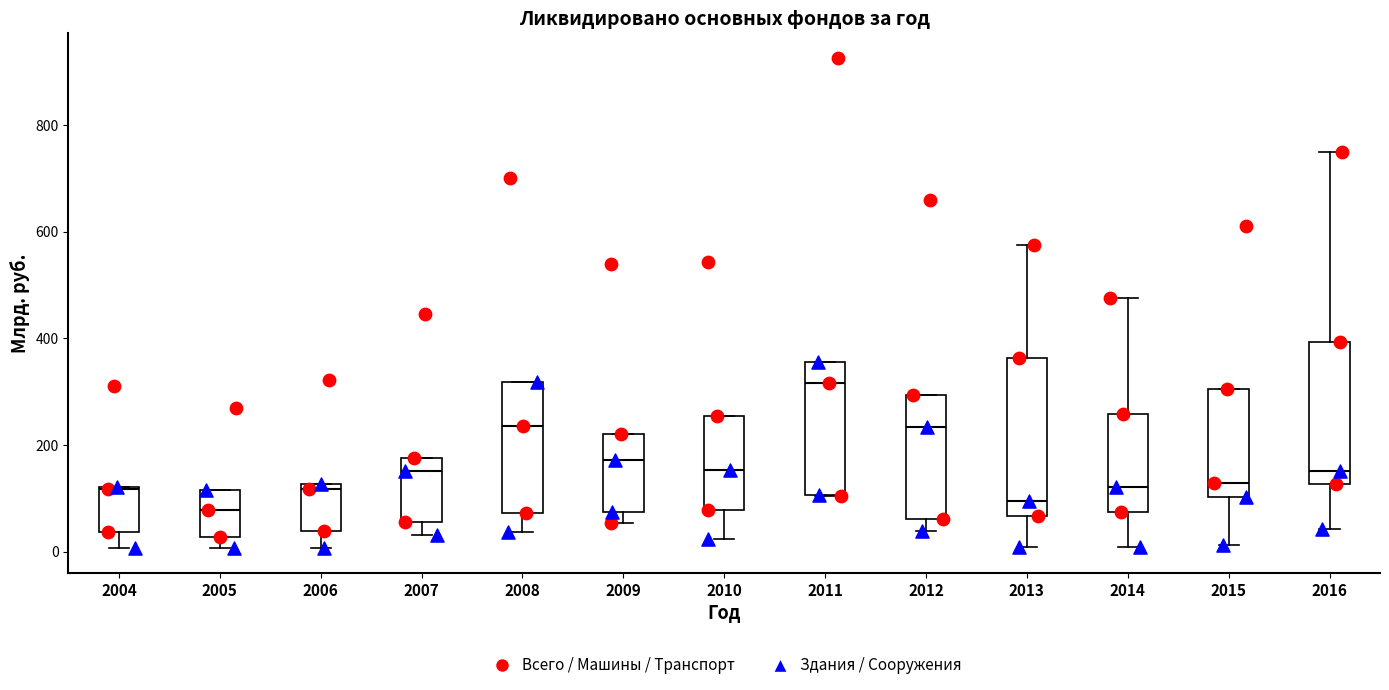

Reading left to right, read every box against the y-axis: the position of its median line, the range the box covers, and the ends of its whiskers. The values are not printed on the chart, so give them approximately, as read against the axis.

2004: median 120, box 40 to 120, whiskers 0 to 120
2005: median 80, box 20 to 120, whiskers 0 to 120
2006: median 120 (just below the box's upper edge), box 40 to 120, whiskers 0 to 120
2007: median 160, box 60 to 180, whiskers 40 to 180
2008: median 240, box 80 to 320, whiskers 40 to 320
2009: median 180, box 80 to 220, whiskers 60 to 220
2010: median 160, box 80 to 260, whiskers 20 to 260
2011: median 320, box 100 to 360, whiskers 100 to 360
2012: median 240, box 60 to 300, whiskers 40 to 300
2013: median 100, box 60 to 360, whiskers 0 to 580
2014: median 120, box 80 to 260, whiskers 0 to 480
2015: median 120, box 100 to 300, whiskers 20 to 300
2016: median 160, box 120 to 400, whiskers 40 to 760